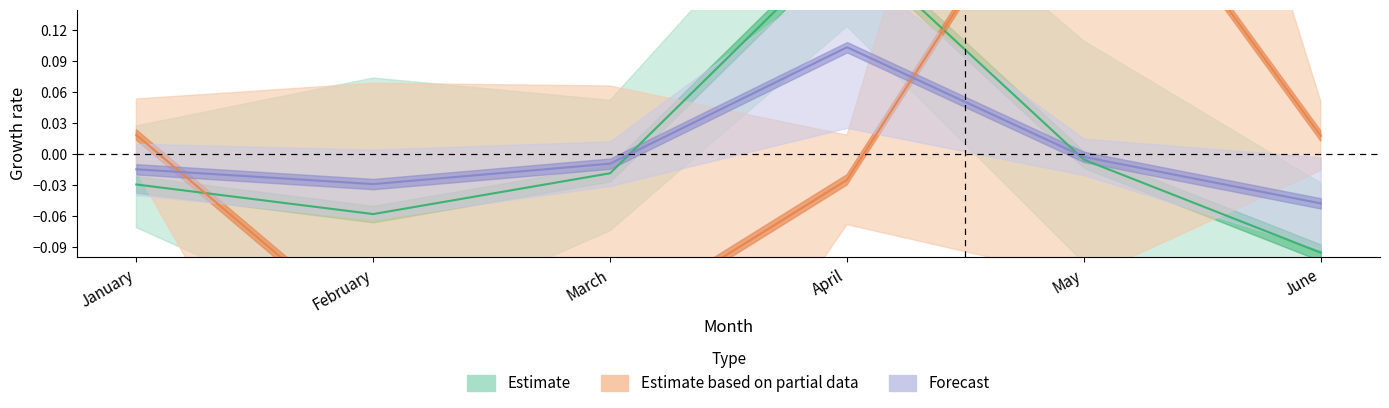

The 248WRES_5/8in series shows -0.0 at March. True or false?

False